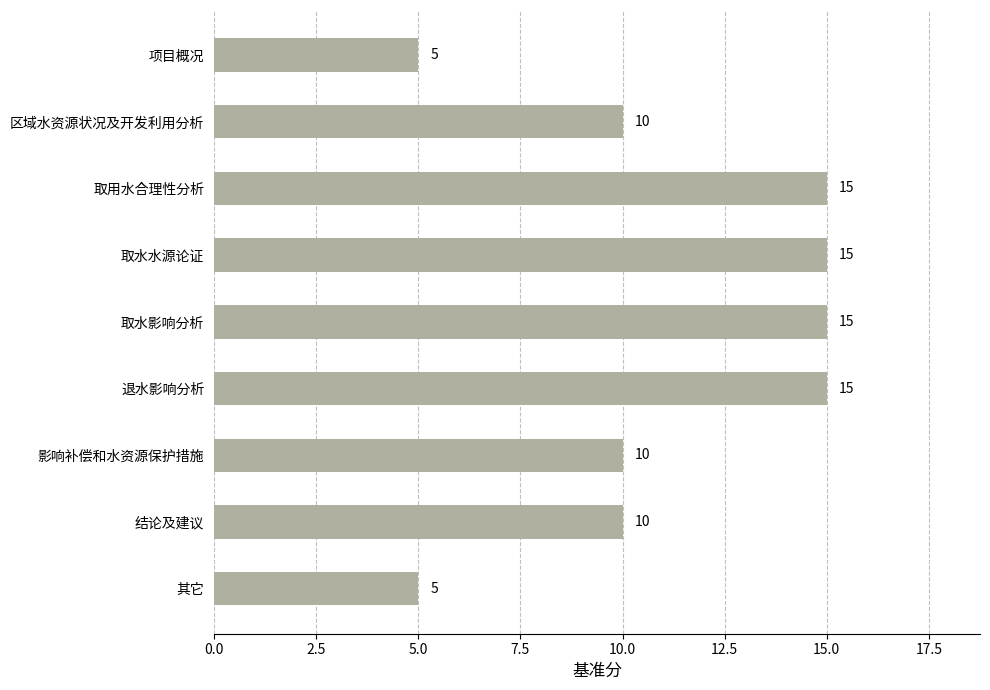

What is the sum of all values?

100